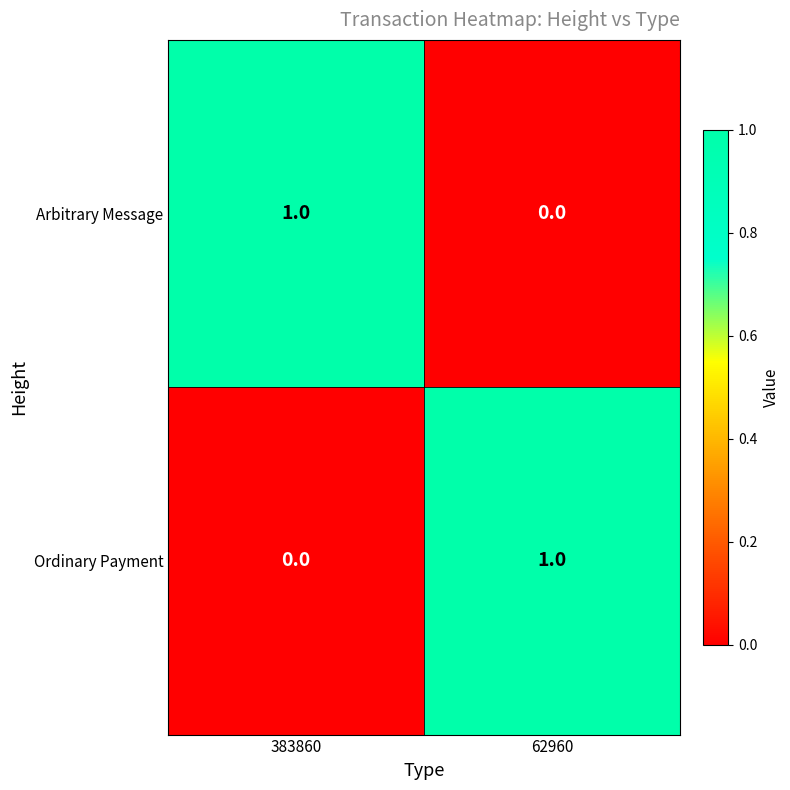

At which label is Arbitrary Message closest to 0?

62960